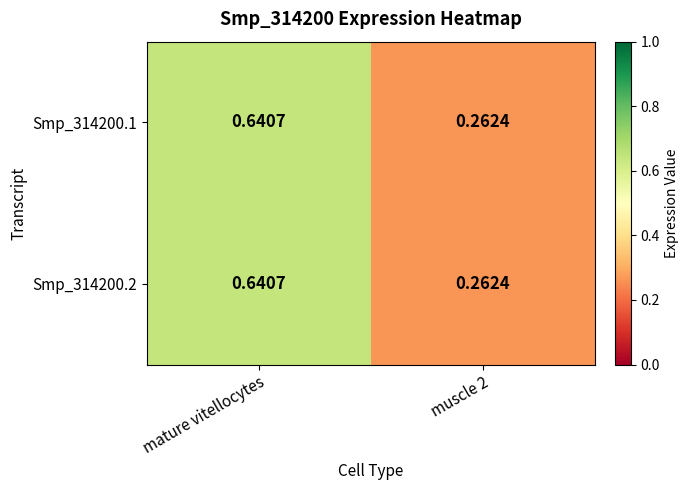

At which category is the sum across all series the highest?

mature vitellocytes